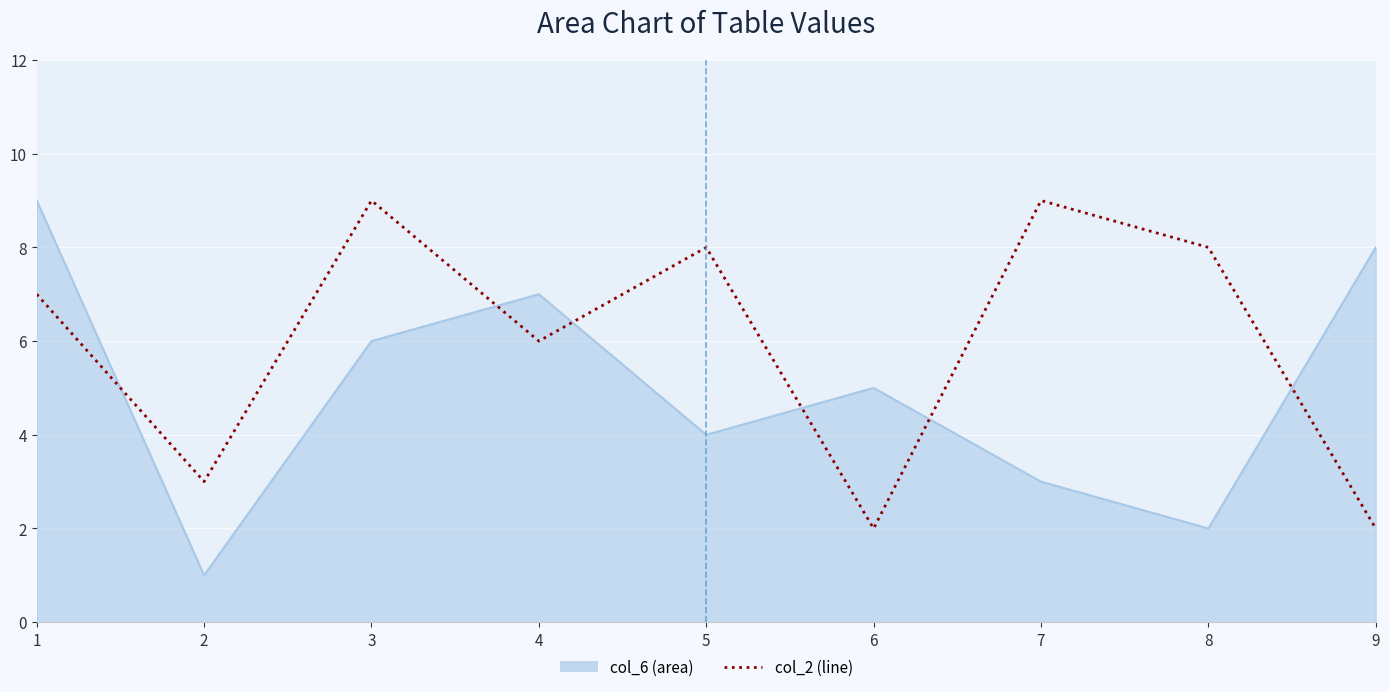

Reading right to left, what are all the values shown in this chart?

col_6: 8	2	3	5	4	7	6	1	9
col_2: 2	8	9	2	8	6	9	3	7